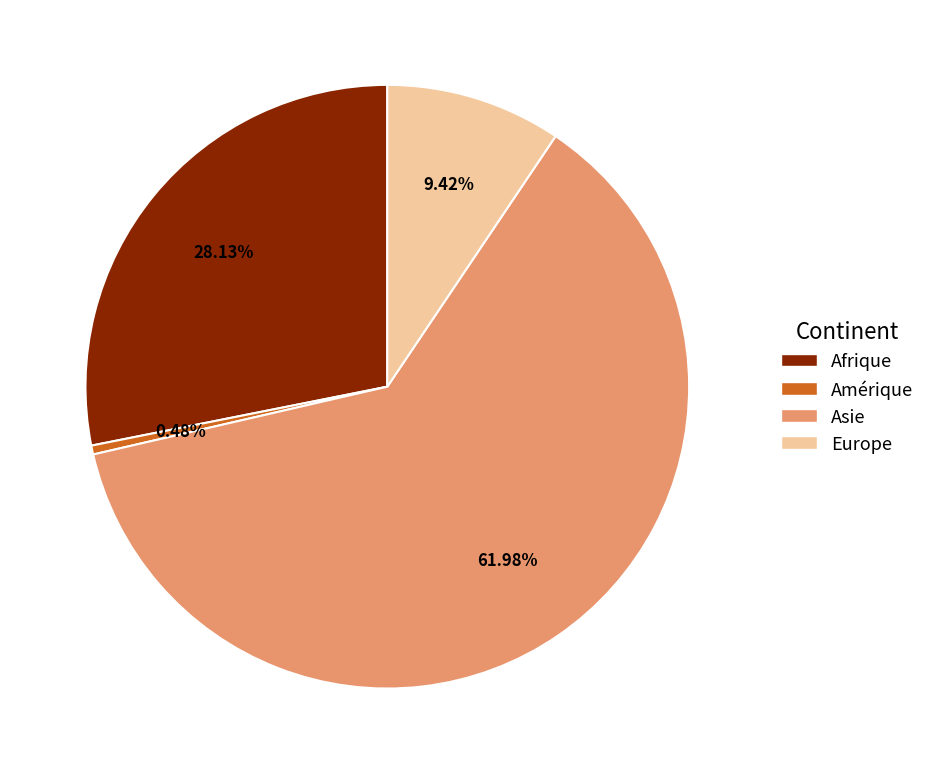

Rank the categories by value from lowest to highest.

Amérique, Europe, Afrique, Asie